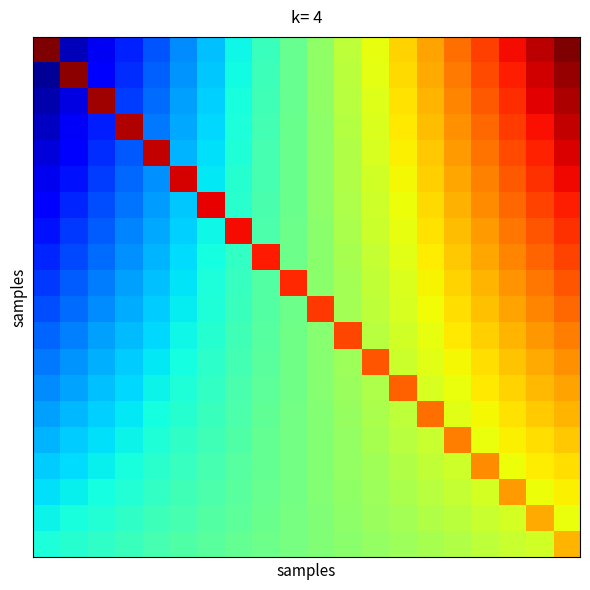

What is the greatest value displayed?

1.0